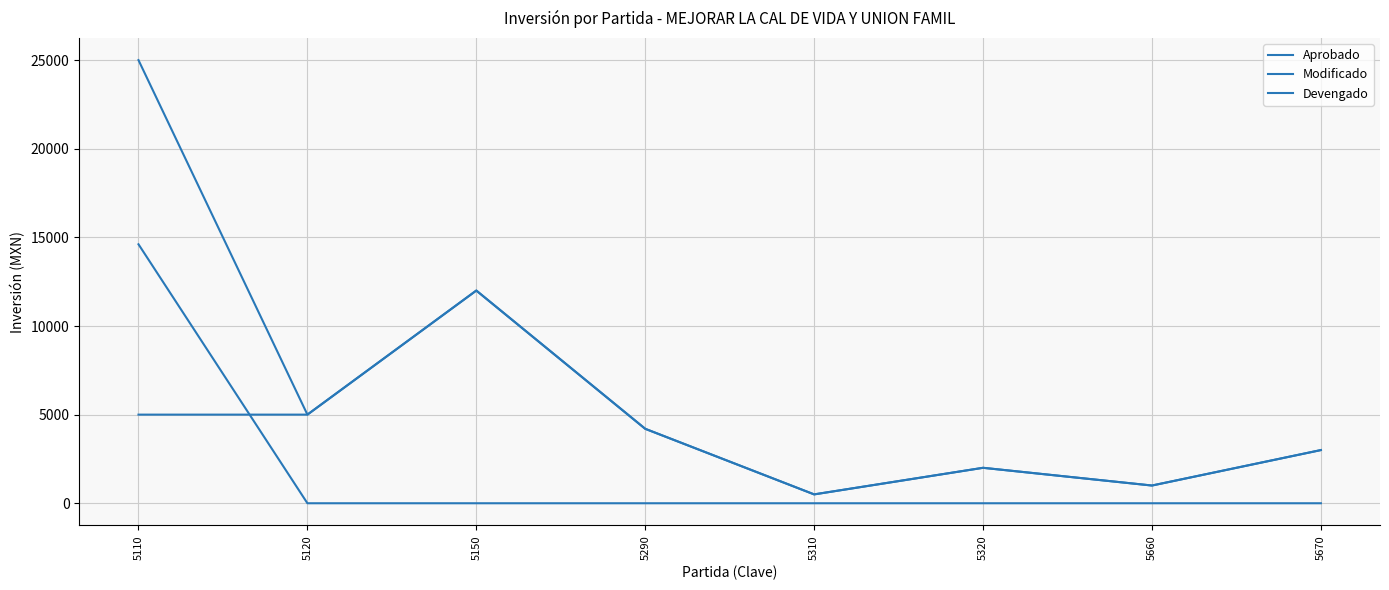

Does the chart display data point markers on the line(s)?

No